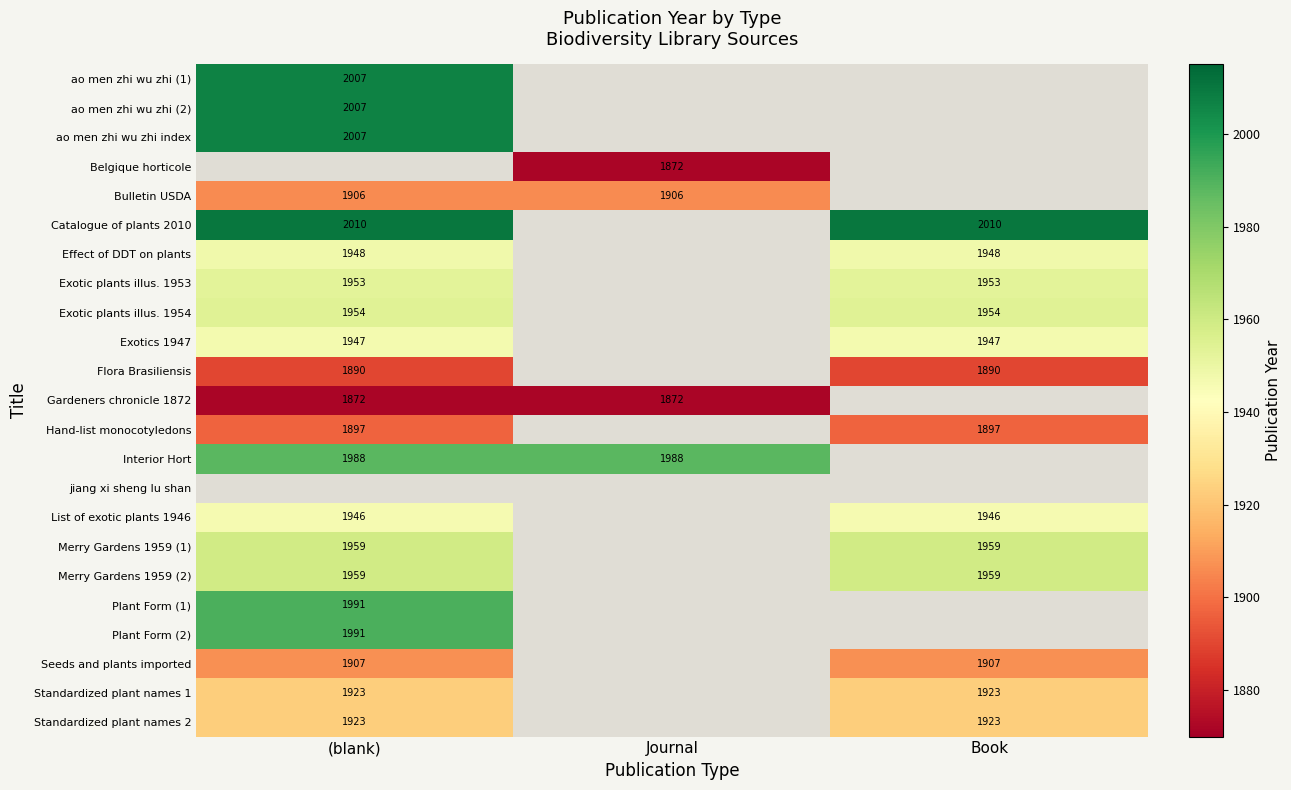

The Exotic plants illus. 1954 series shows 1954 at Book. True or false?

True